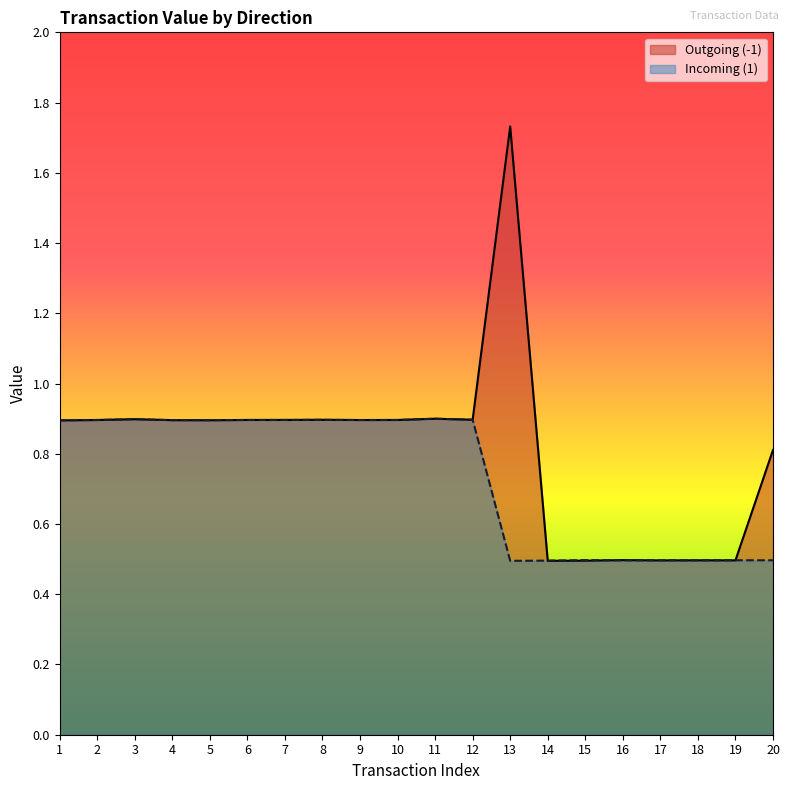

After their last crossing, which series has the higher values: Outgoing (-1) or Incoming (1)?

Outgoing (-1)